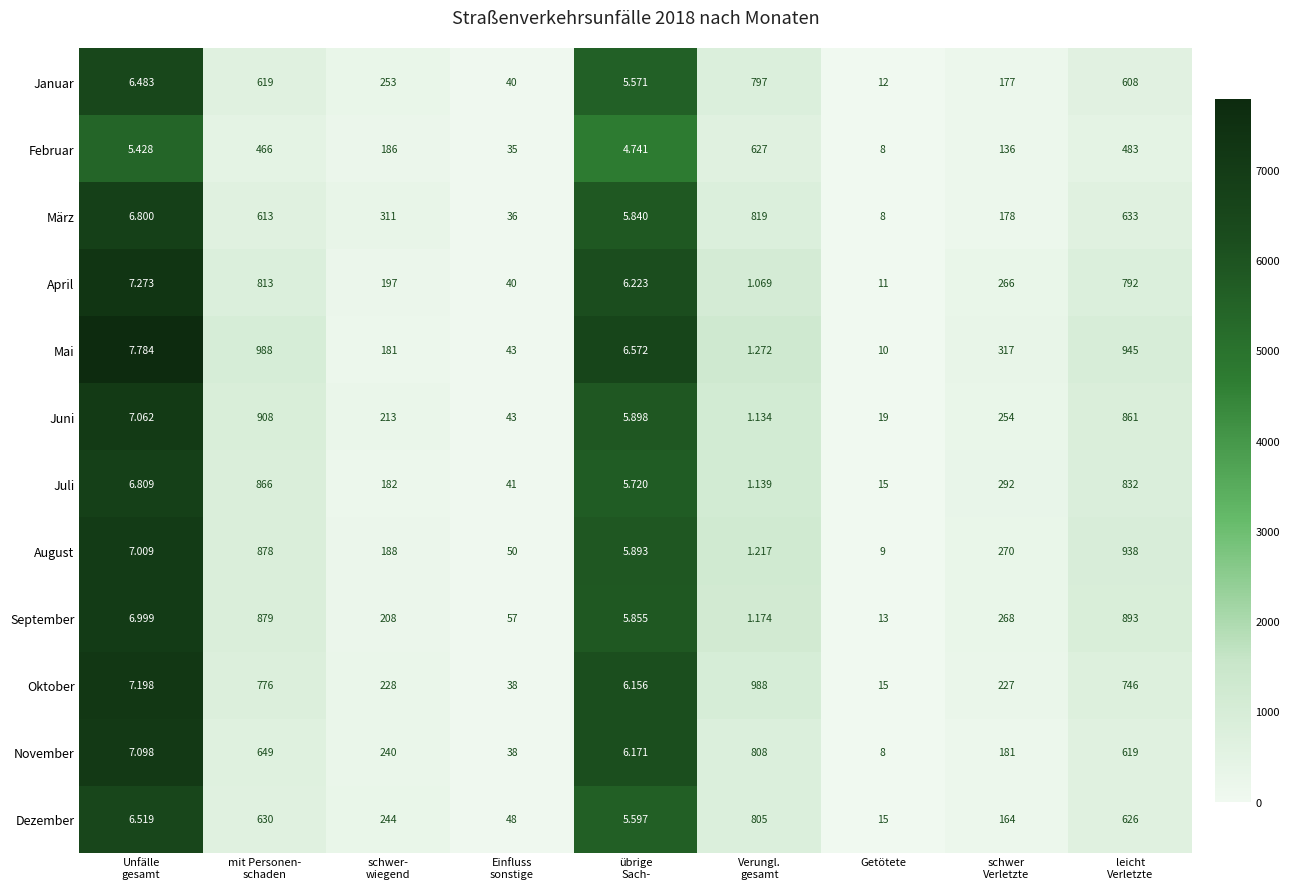

Which series has the widest spread of values?

Mai